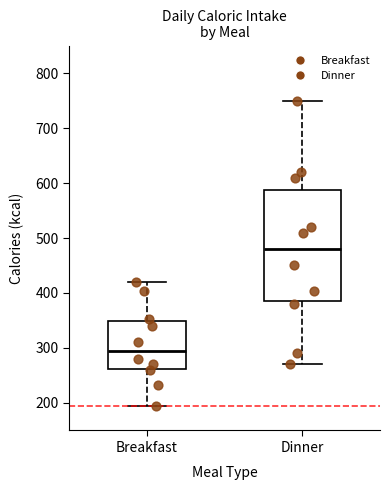

Reading left to right, read every box against the y-axis: the position of its median line, the range the box covers, and the ends of its whiskers. The values are not printed on the chart, so give them approximately, as read against the axis.

Breakfast: median 300, box 260 to 350, whiskers 200 to 420
Dinner: median 480, box 390 to 590, whiskers 270 to 750